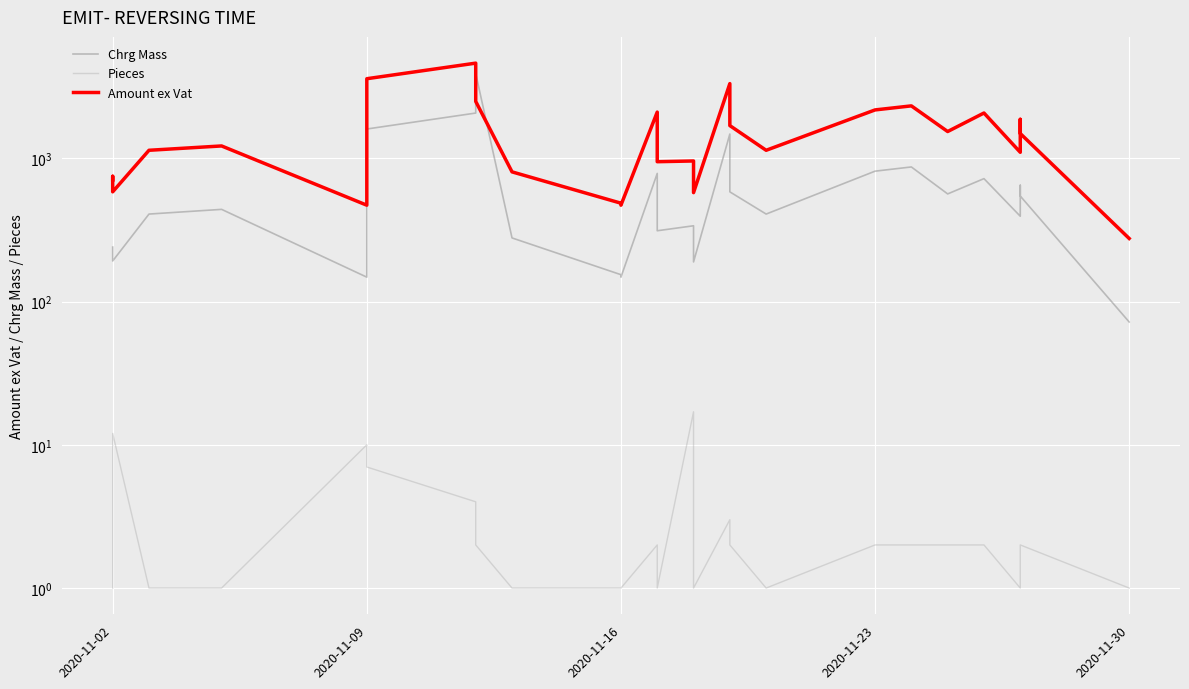

Which series has the widest spread of values?

Amount ex Vat